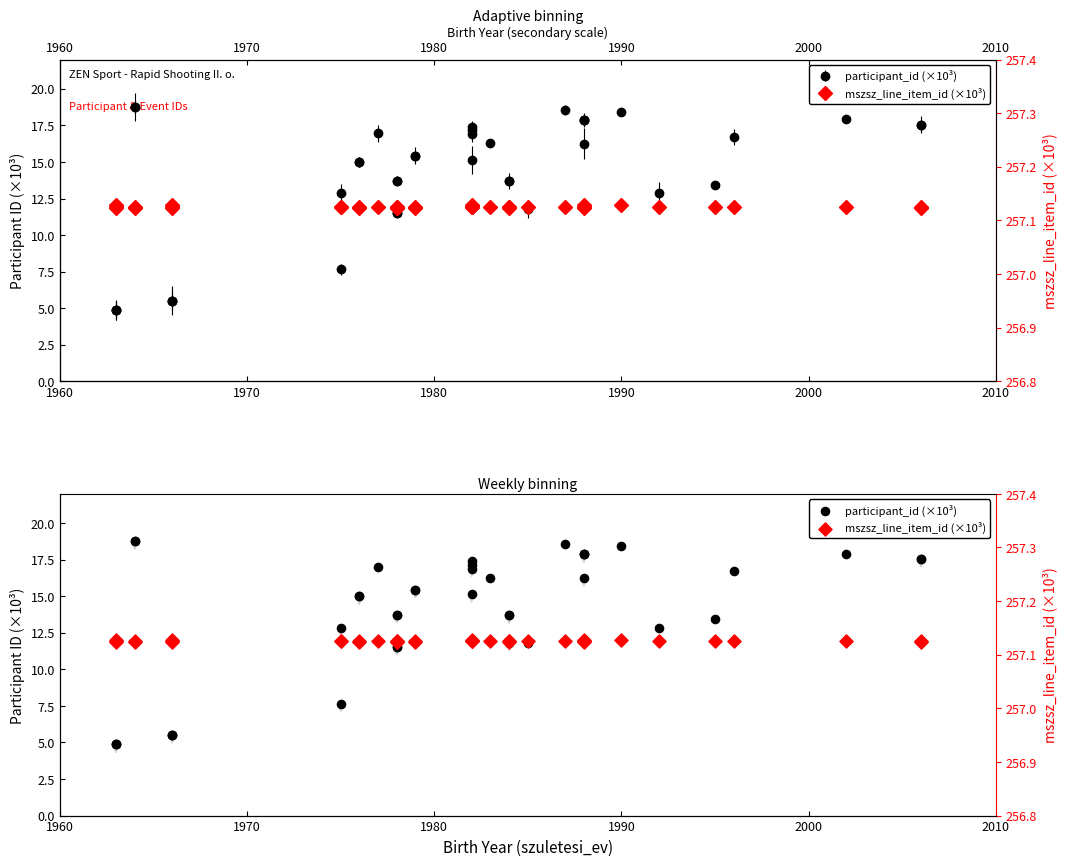

Which series reaches the minimum Y coordinate?

participant_id (×10³)